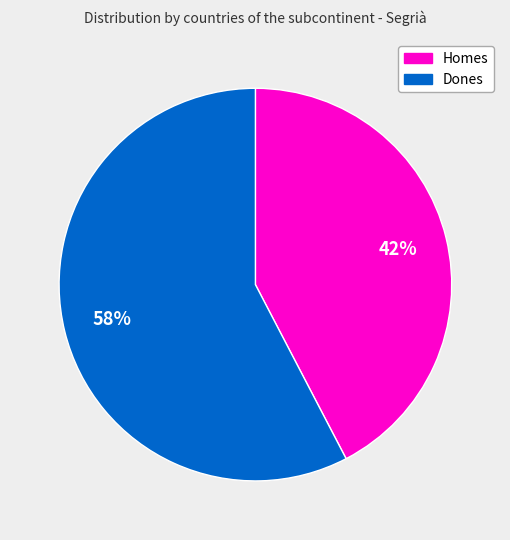

Is there any slice that represents more than half of the pie?

Yes